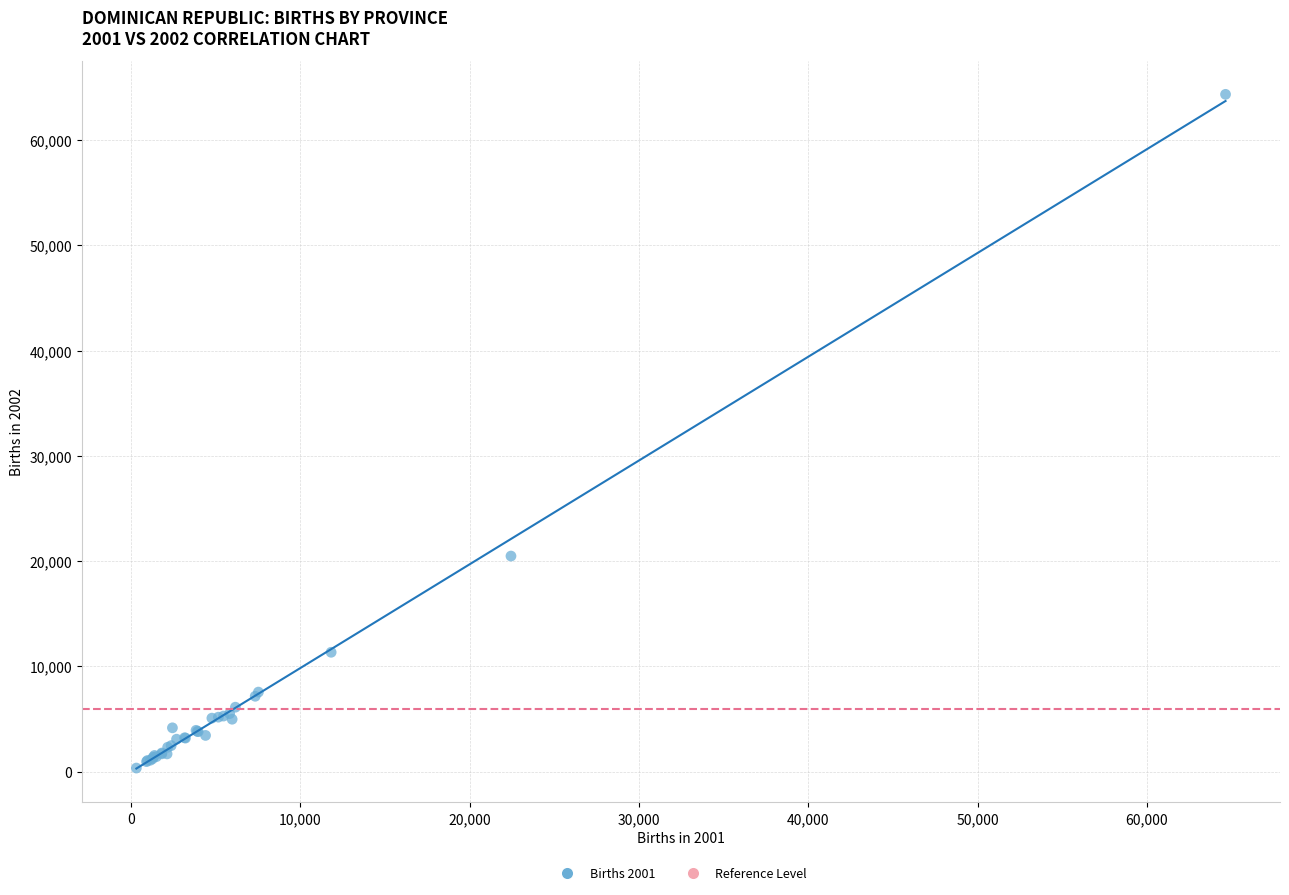

What Y value in the scatter plot is closest to 32336?

20473